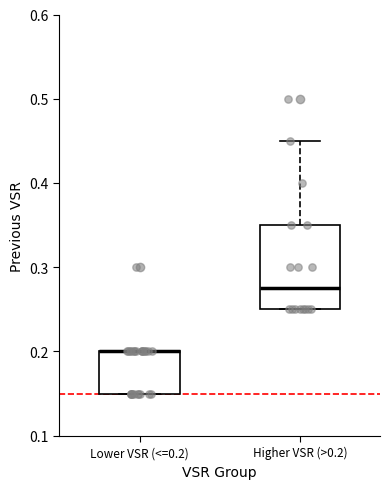

Where is the upper edge of the box for Lower VSR (<=0.2) on the y-axis? The values are not printed on the chart, so give them approximately, as read against the axis.

0.20